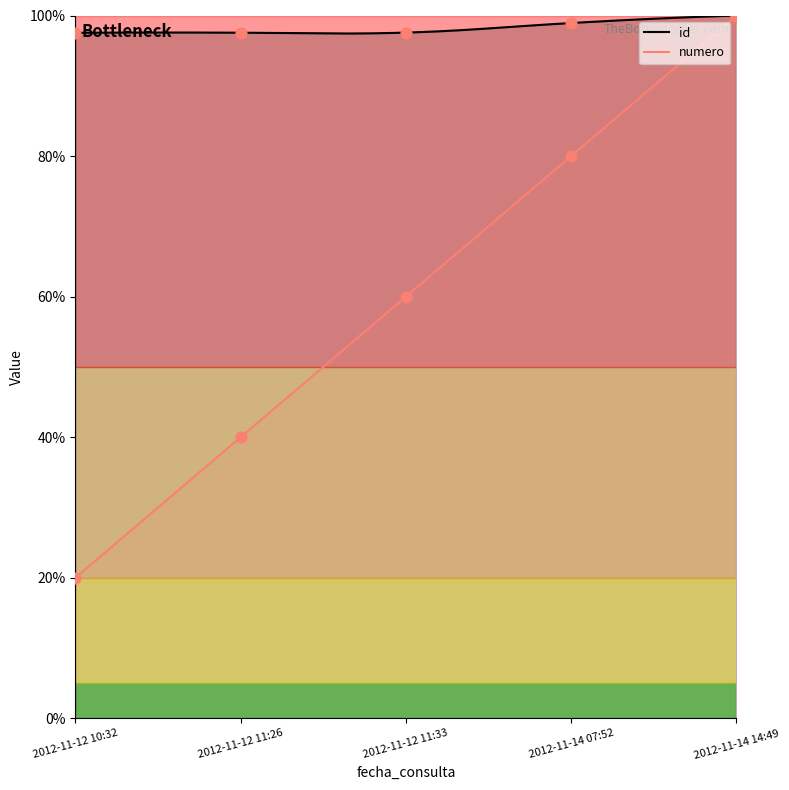

What is the total value across all series at 2012-11-12 10:32?

117.5